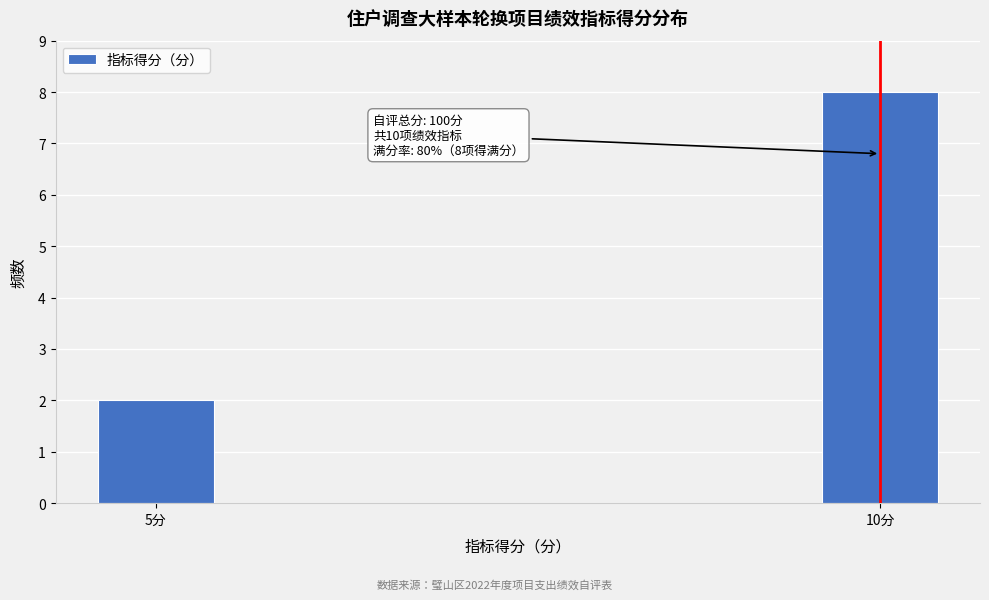

Reading left to right, transcribe all the data shown in this chart.

5分=2	10分=8